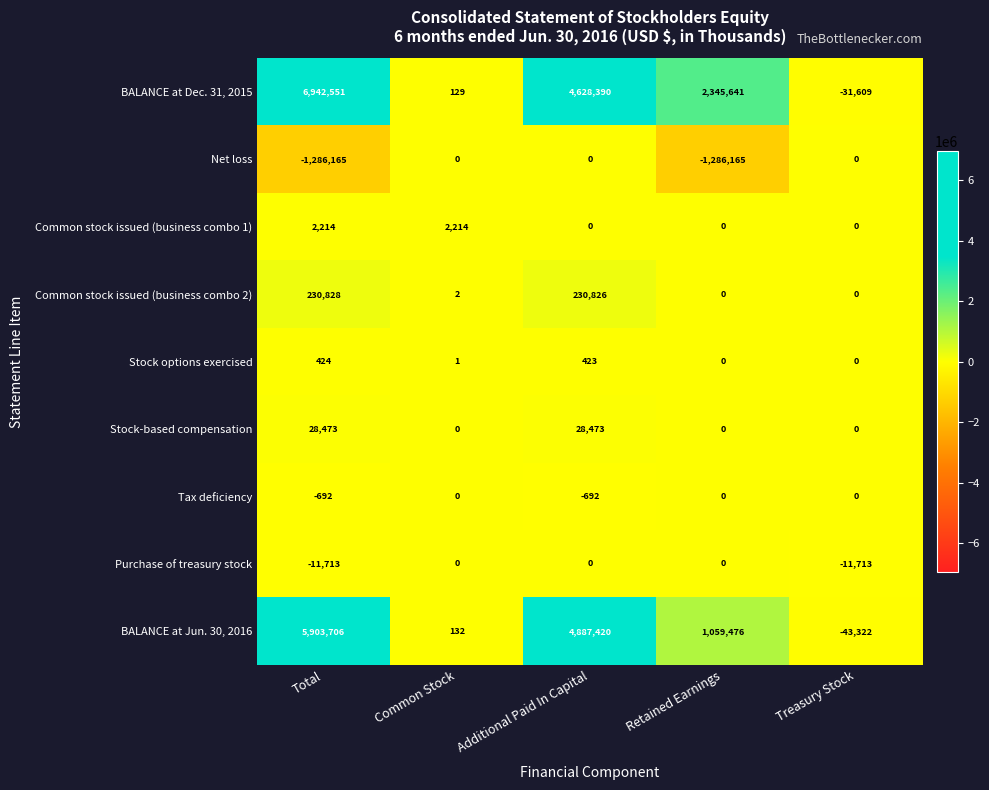

The Common stock issued (business combo 1) series shows 2214 at Common Stock. True or false?

True